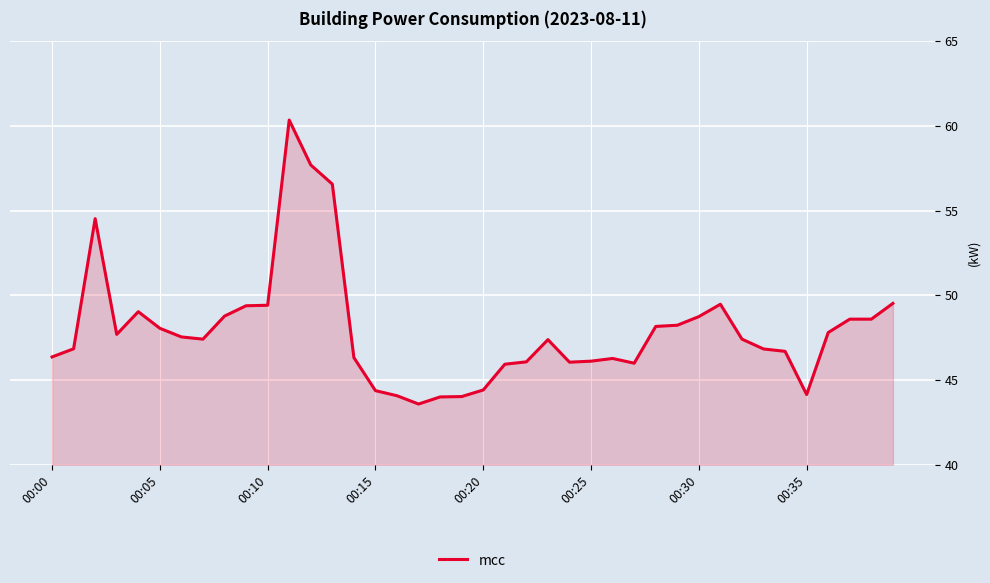

What is the difference between the maximum and minimum values?

16.8